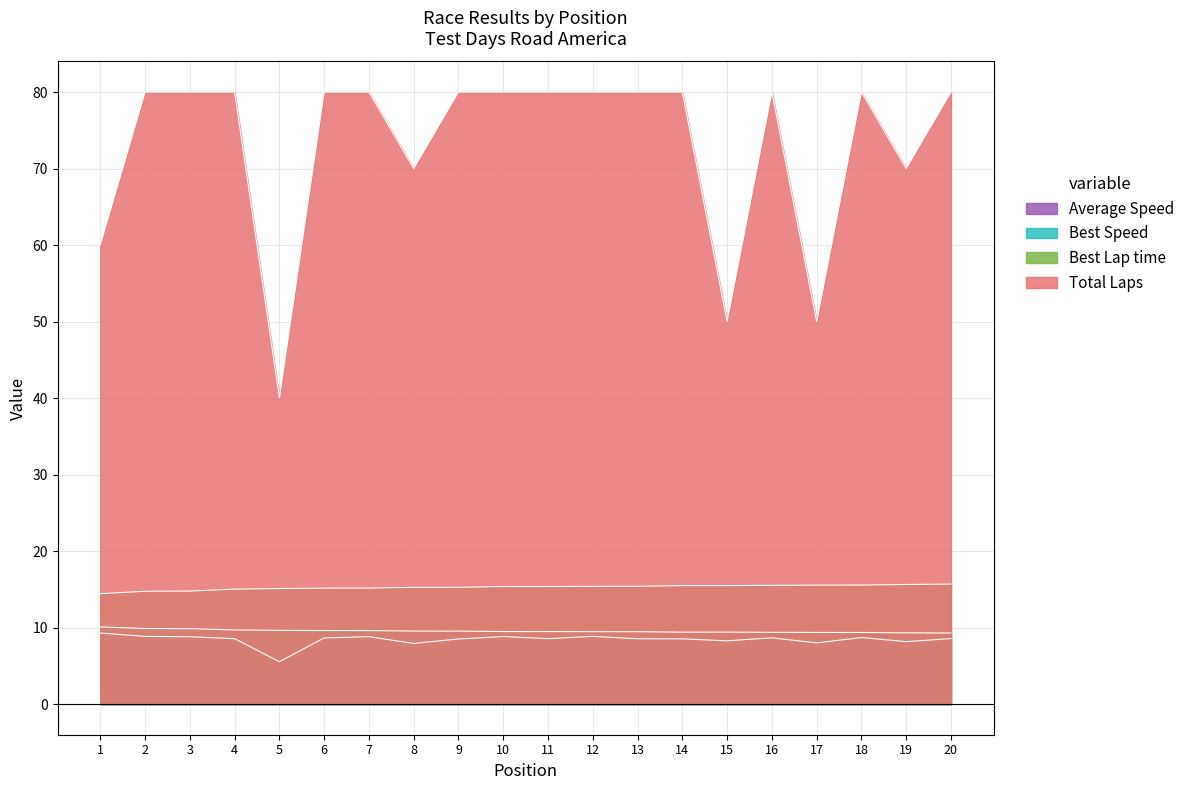

At which label is Best Speed closest to 9?

20